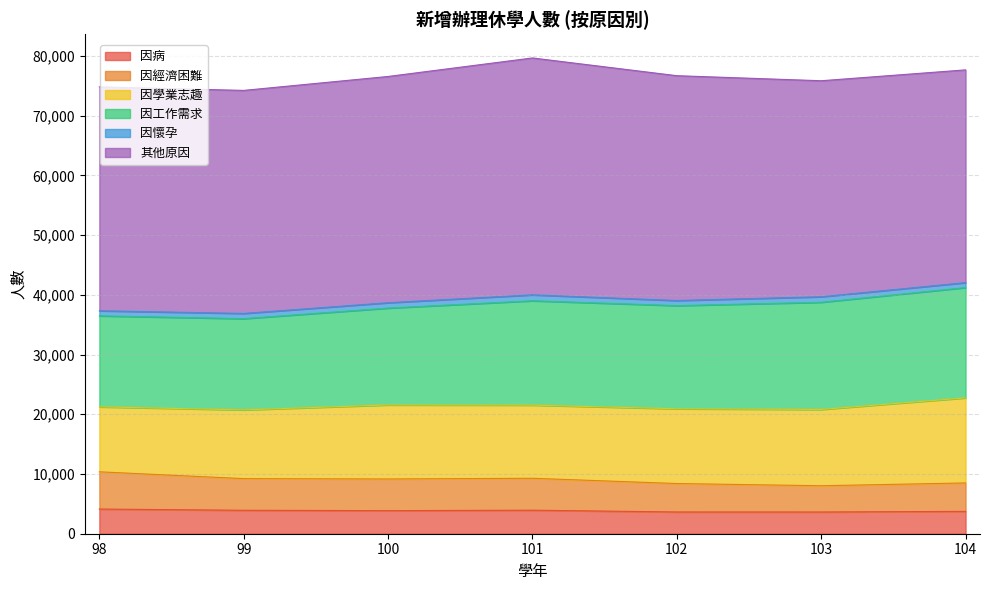

What is the minimum value shown in the chart?

830